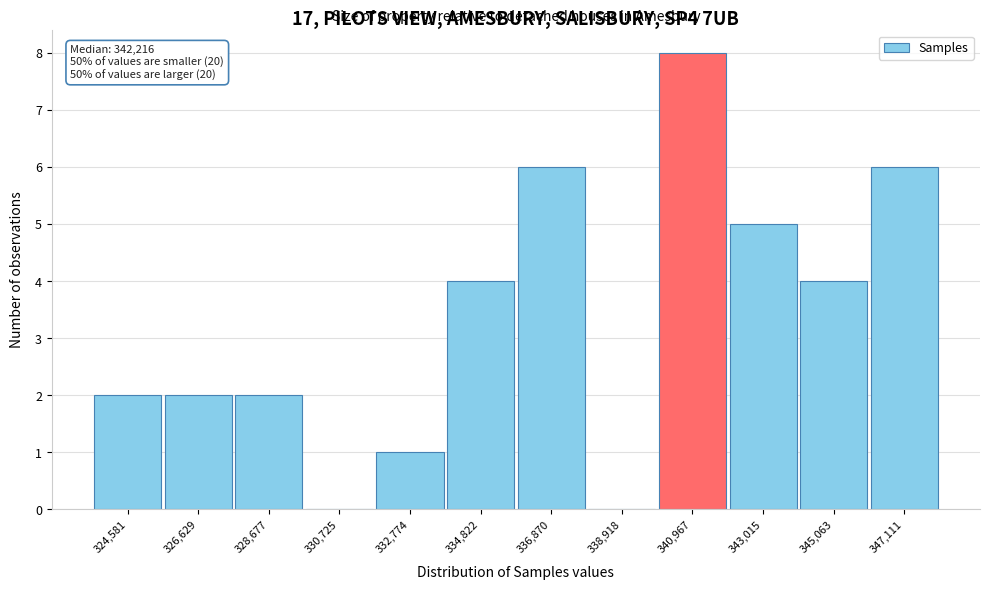

Reading left to right, transcribe all the data shown in this chart.

324,581=2	326,629=2	328,677=2	330,725=0	332,774=1	334,822=4	336,870=6	338,918=0	340,967=8	343,015=5	345,063=4	347,111=6